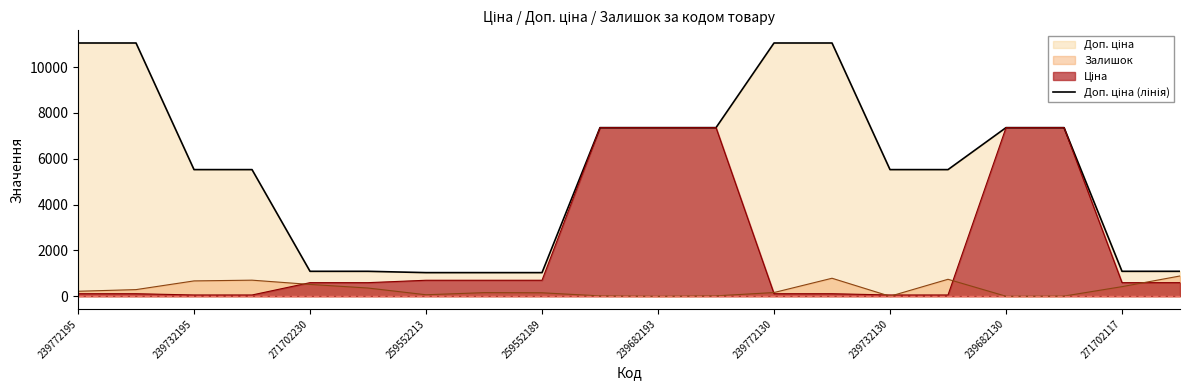

What is the spread (max minus min) of values at 239682130?

7360.2